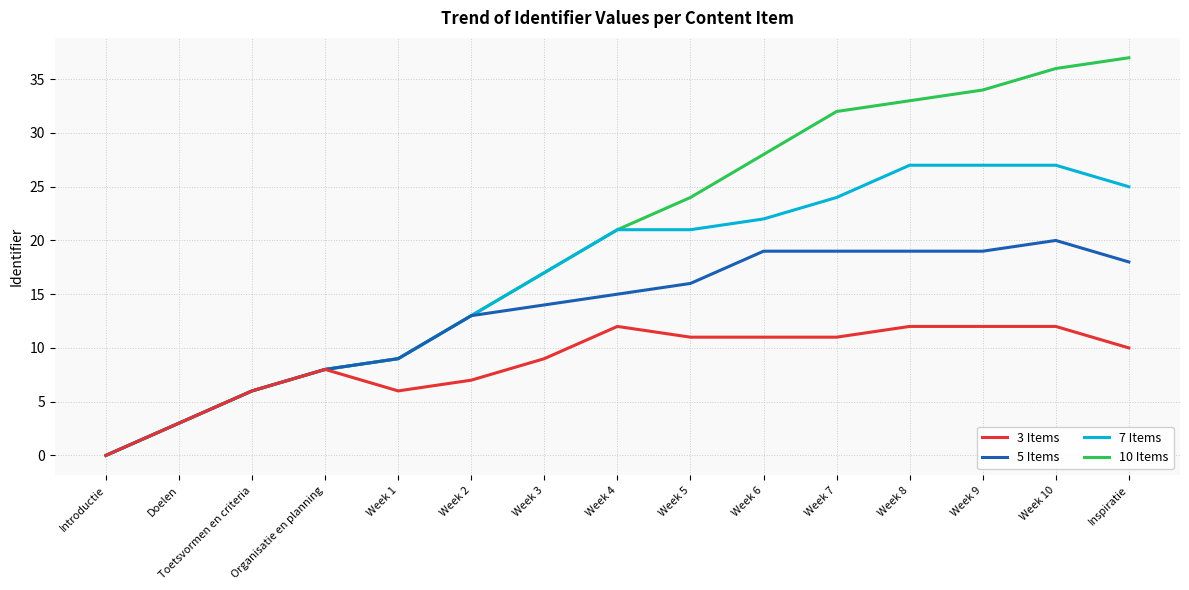

What is the maximum value for 10 Items?

37